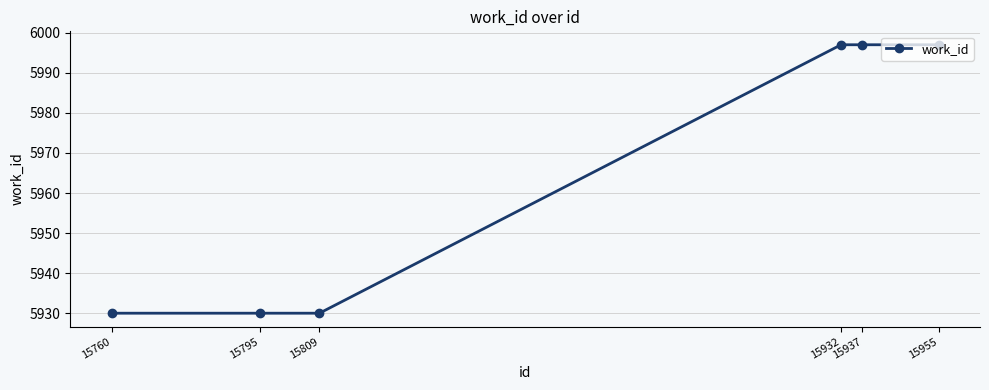

What is the value of the 6th point from the left?

5997